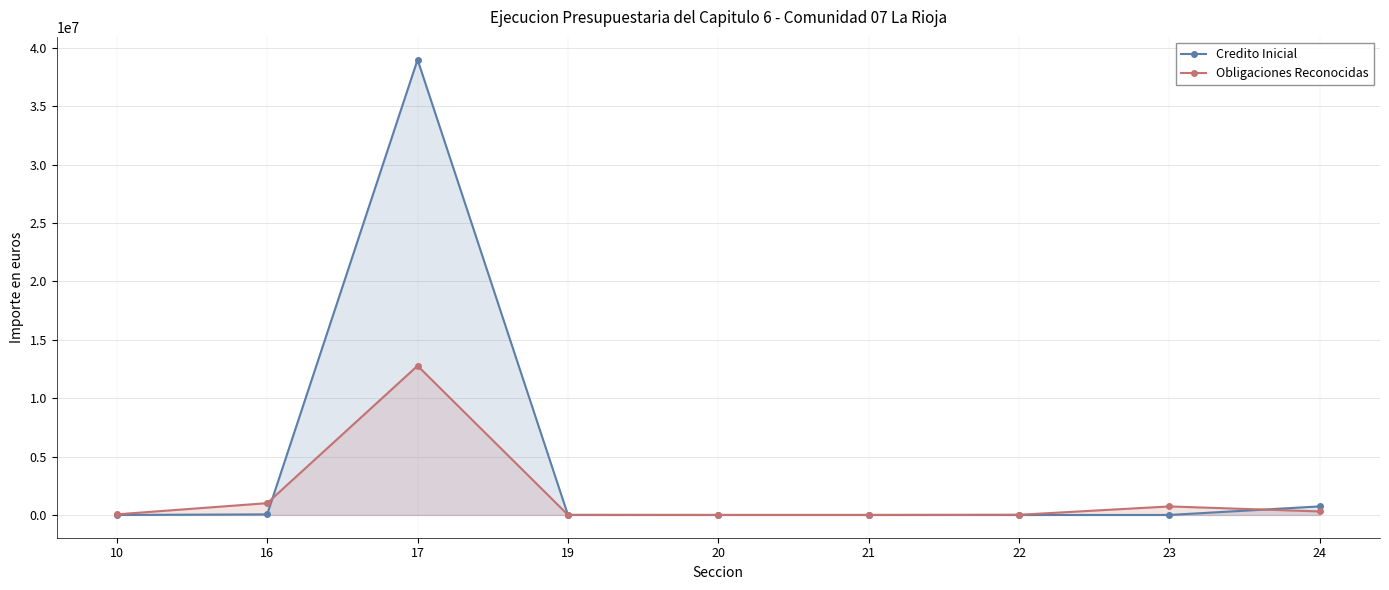

List the labels in order of Obligaciones Reconocidas value, largest first.

17, 16, 23, 24, 10, 22, 19, 21, 20